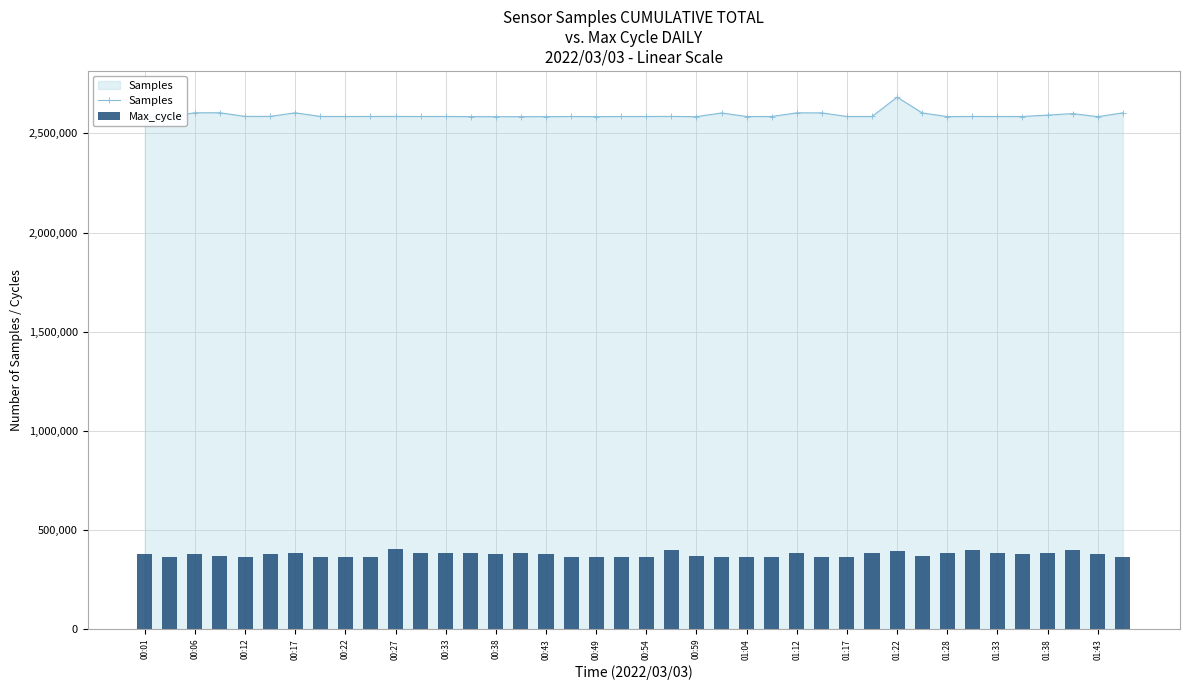

At which label does Samples reach its peak?

01:22